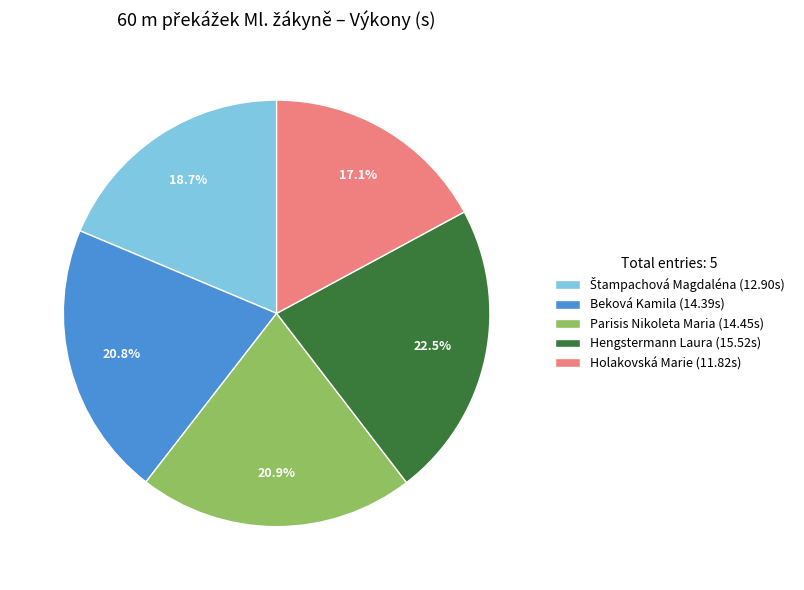

To the nearest percent, what is the average slice percentage?

20%